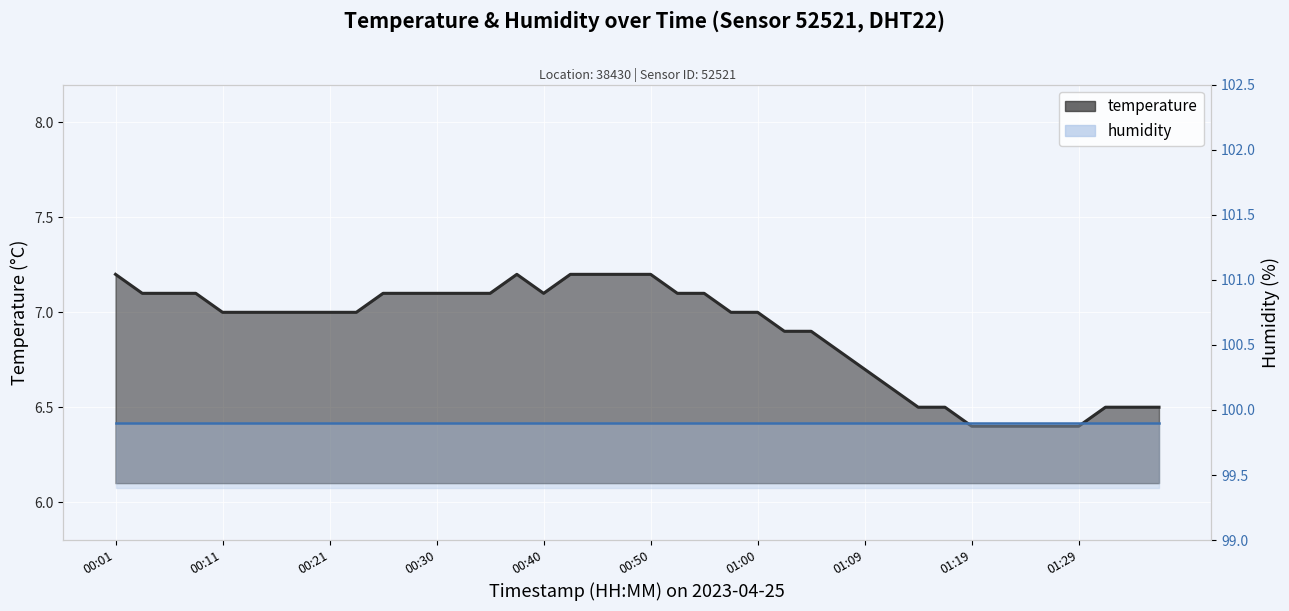

Which has a higher value, 14 or 25?

14